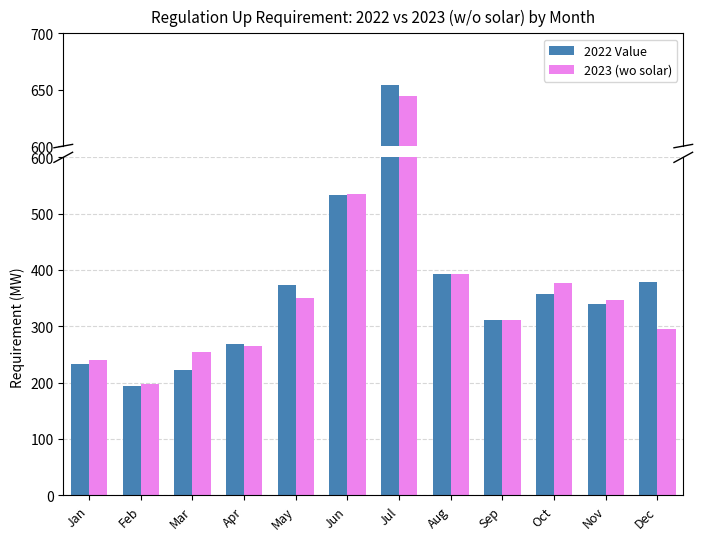

What is the value of the 2023 (wo solar) bar at the 8th from the left?

393